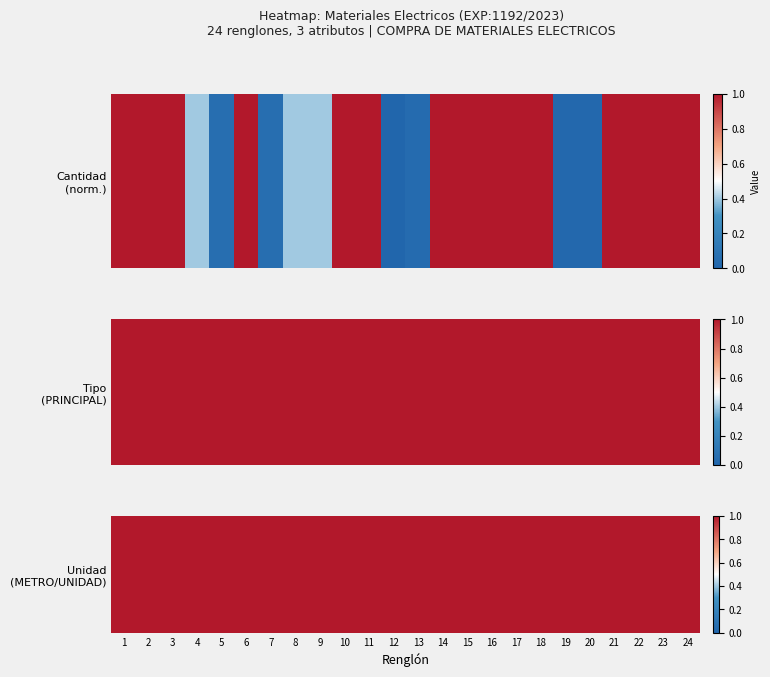

Reading right to left, transcribe all the data shown in this chart.

2	2	2	2	2	2	2	2	2	2	2	2	1	2	2	2	2	2	2	2	2	2	2	1